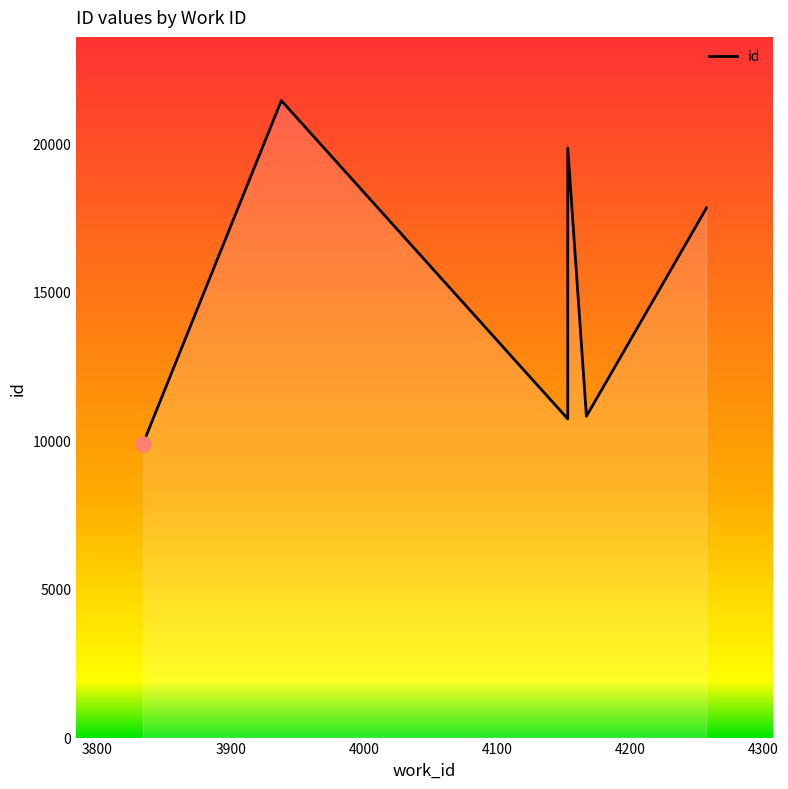

What is the change in value from 4153 to 4167?

+89